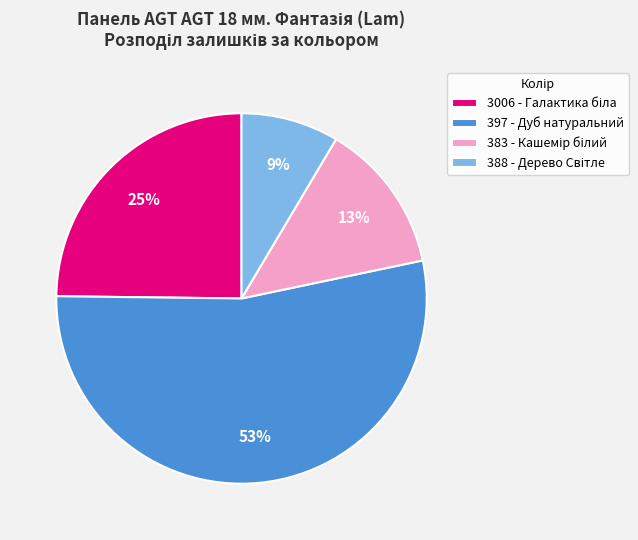

How many slices are in this pie chart?

4